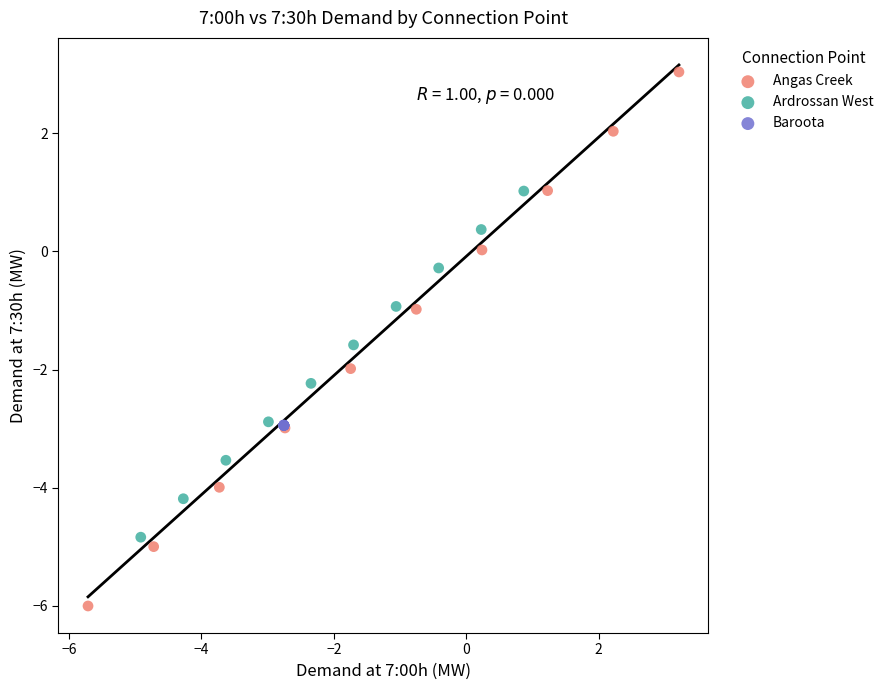

Which series contains the highest Y value?

Angas Creek